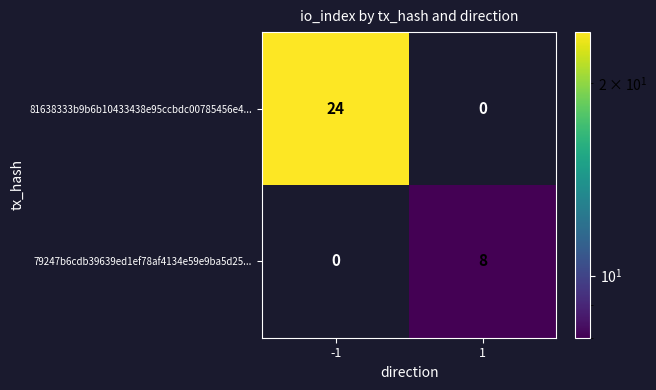

Rank the series by their maximum value, from lowest to highest.

79247b6cdb39639ed1ef78af4134e59e9ba5d25..., 81638333b9b6b10433438e95ccbdc00785456e4...